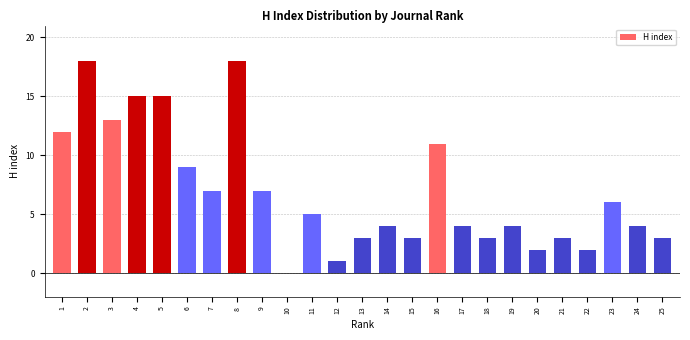

Reading right to left, what are all the values shown in this chart?

25=3	24=4	23=6	22=2	21=3	20=2	19=4	18=3	17=4	16=11	15=3	14=4	13=3	12=1	11=5	10=0	9=7	8=18	7=7	6=9	5=15	4=15	3=13	2=18	1=12